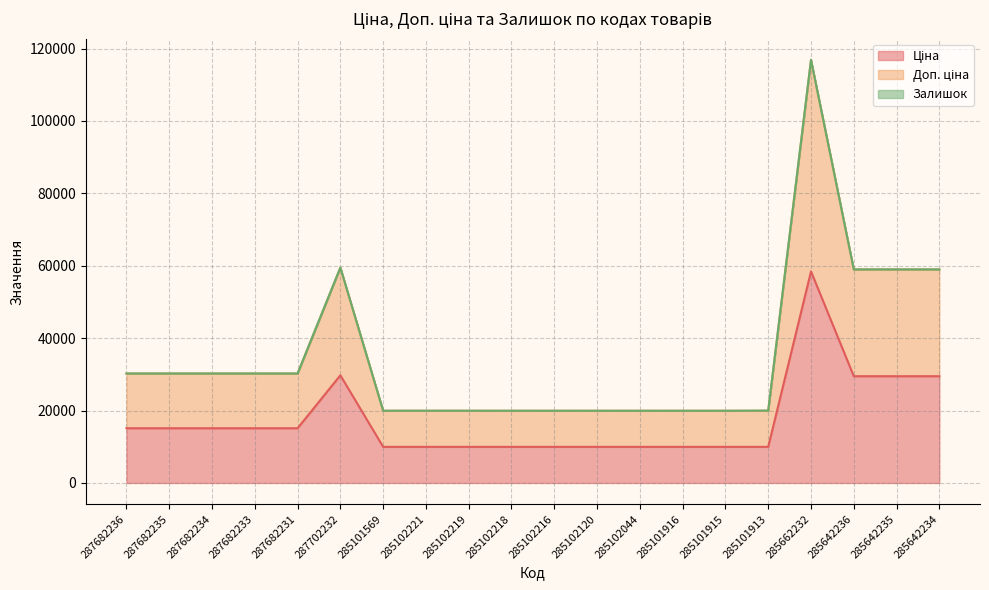

The value of Доп. ціна at 287702232 is 59494.5. True or false?

True